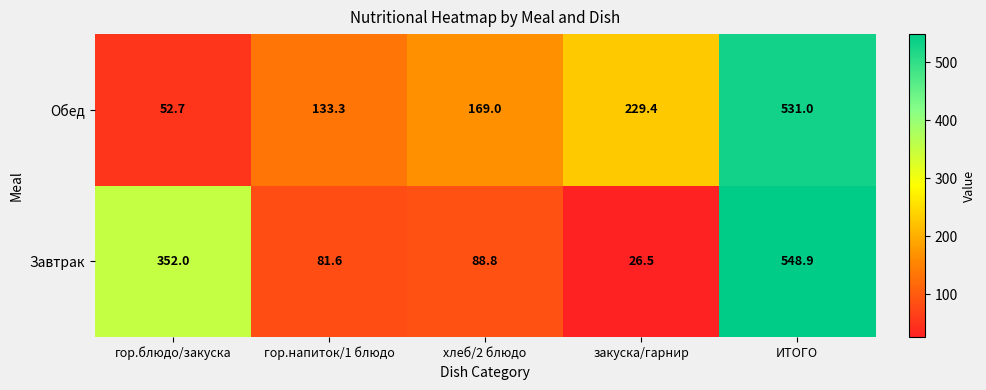

At how many categories does at least one series exceed 157?

4